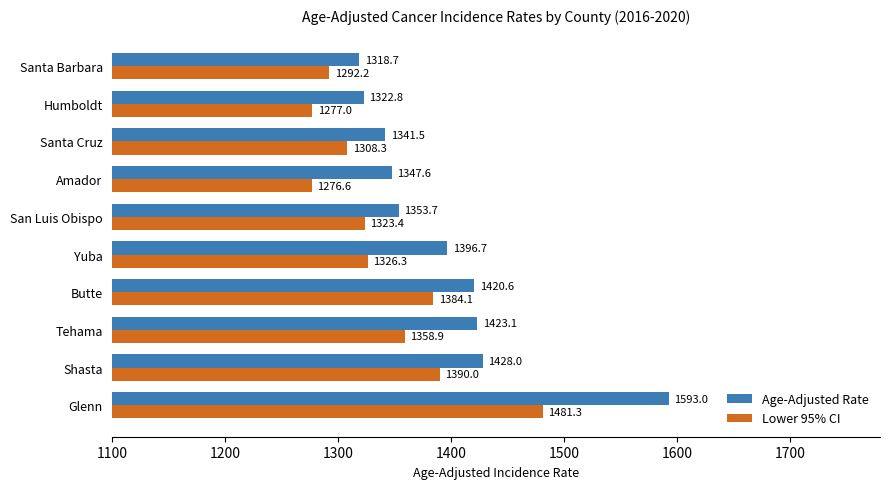

Which series has the largest range (max minus min)?

Age-Adjusted Rate